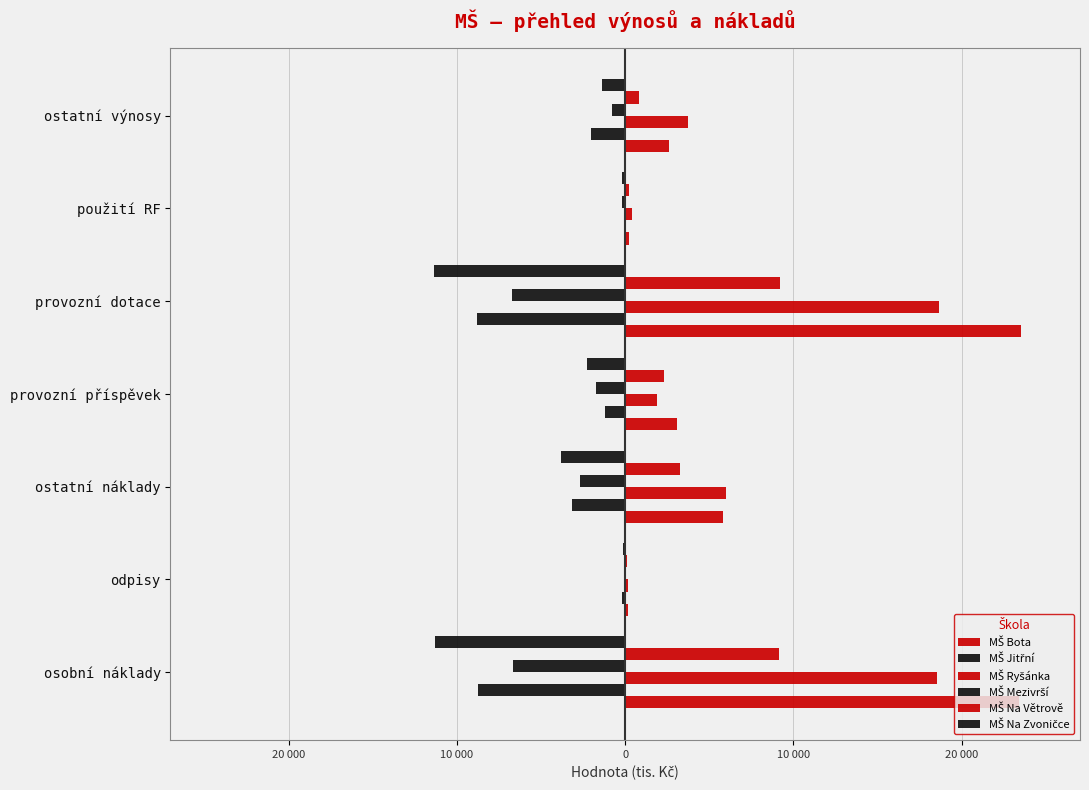

What is the minimum value shown in the chart?

-11384